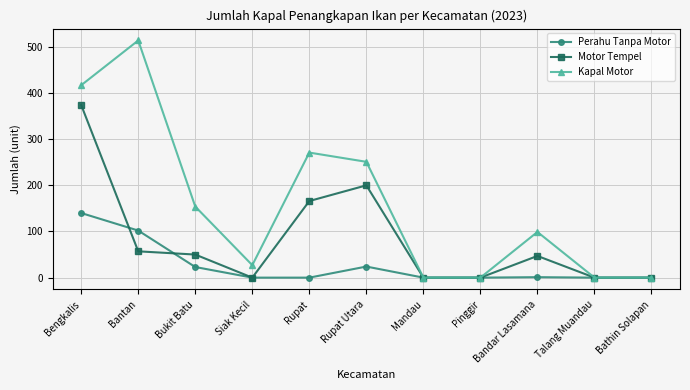

Which series has the largest total across all categories?

Kapal Motor